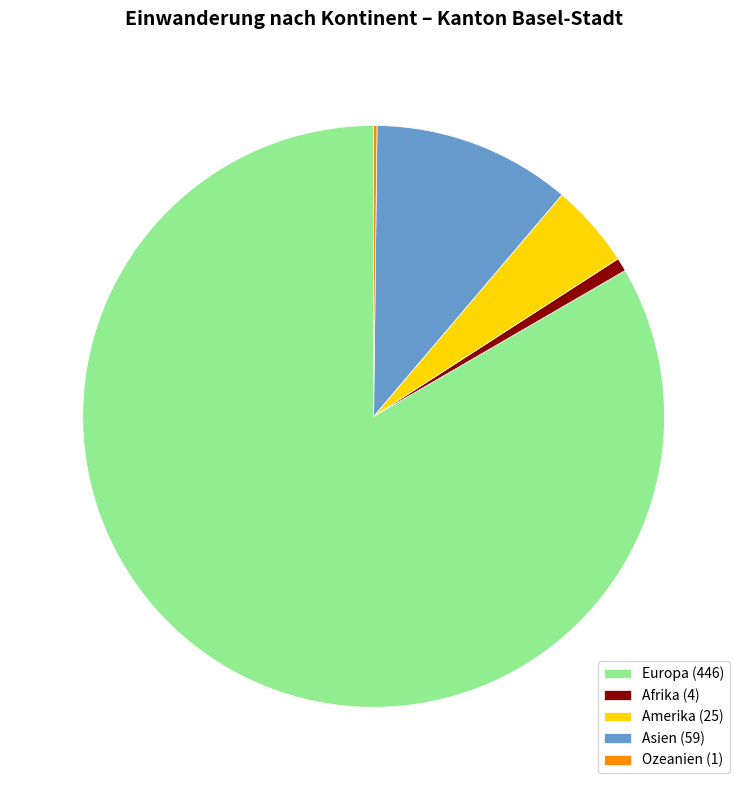

Is it true that Europa (446) is 83% of the pie?

True